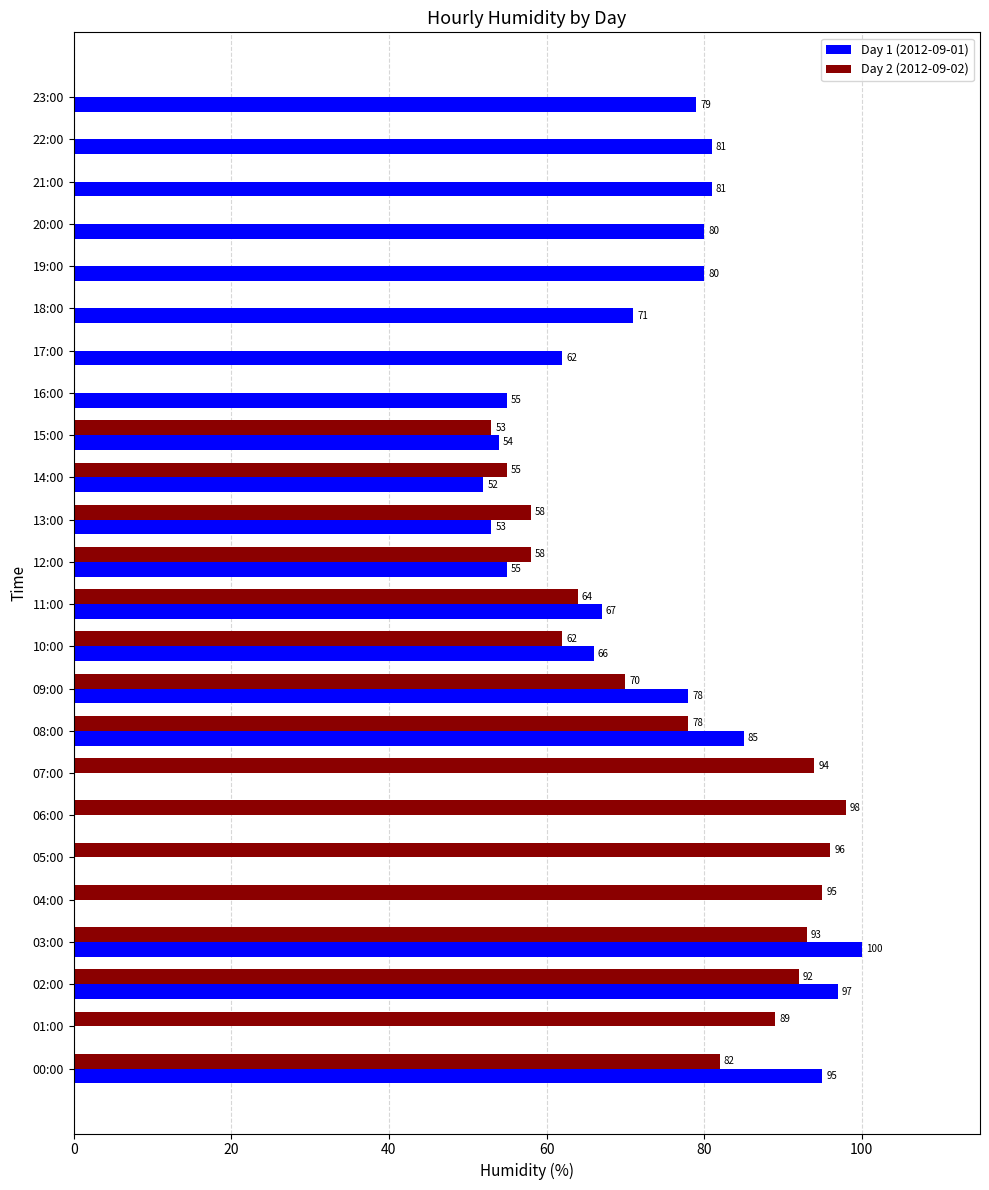

What is the sum of all Day 2 (2012-09-02) values?

1237